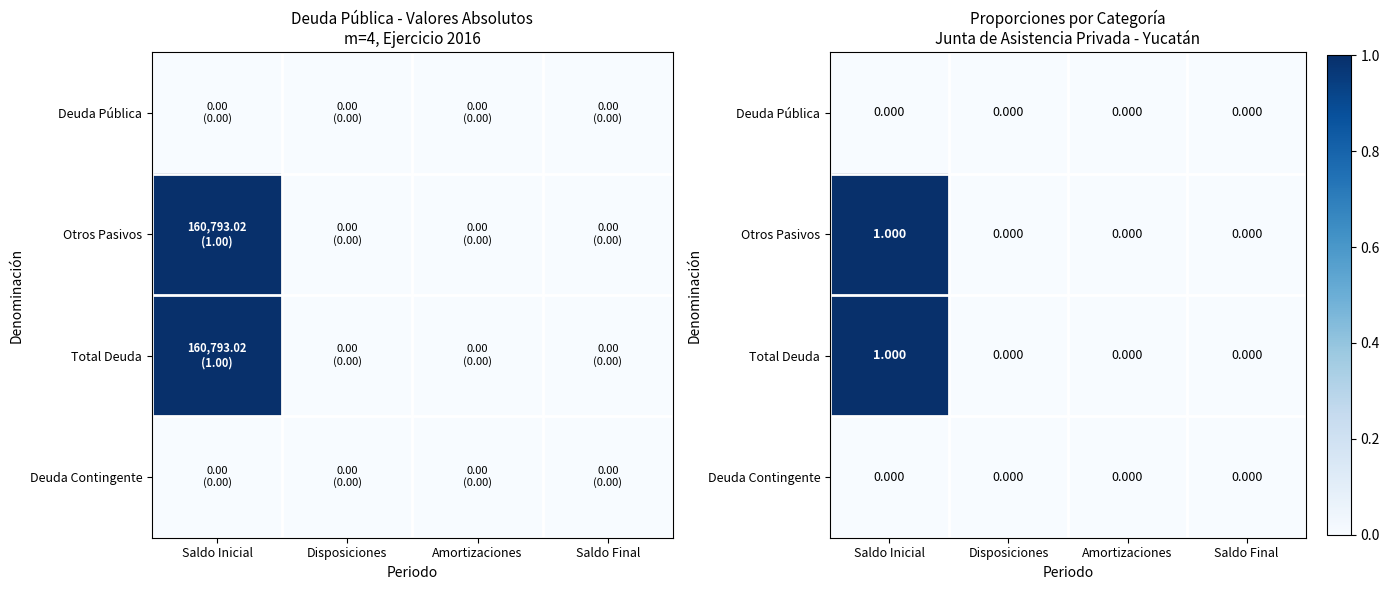

What is the difference between the maximum and minimum values in the Otros Pasivos series?

1